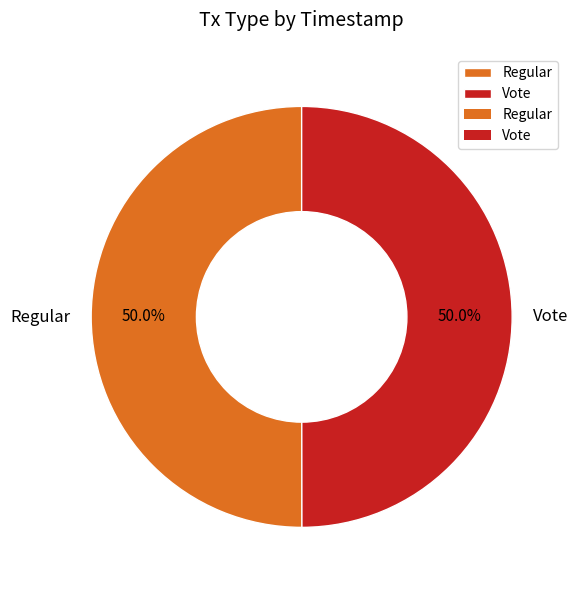

Approximately how many times larger is the value at Vote compared to Regular?

1.0